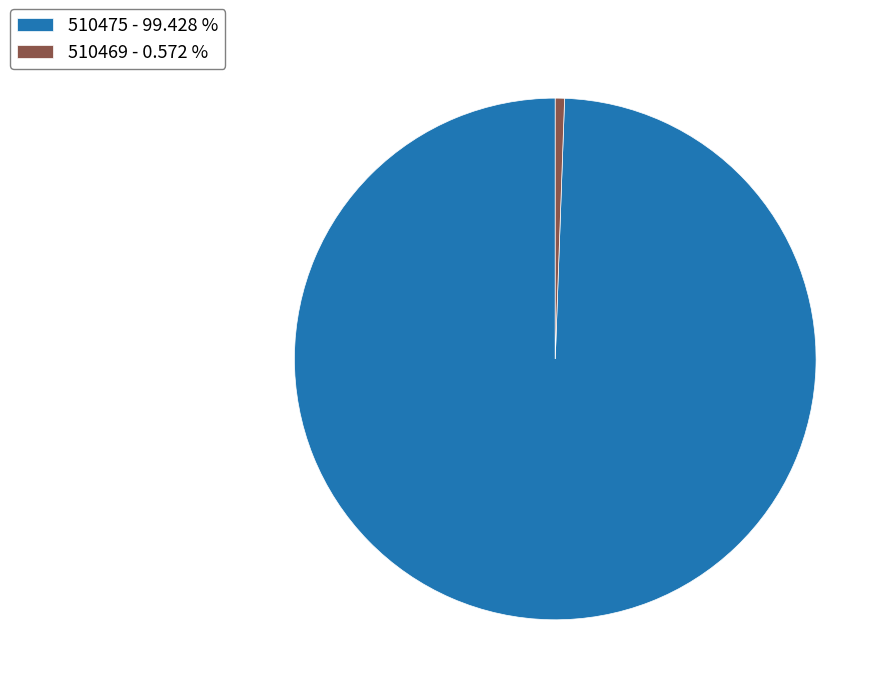

Between 510475 - 99.428 % and 510469 - 0.572 %, which is larger?

510475 - 99.428 %